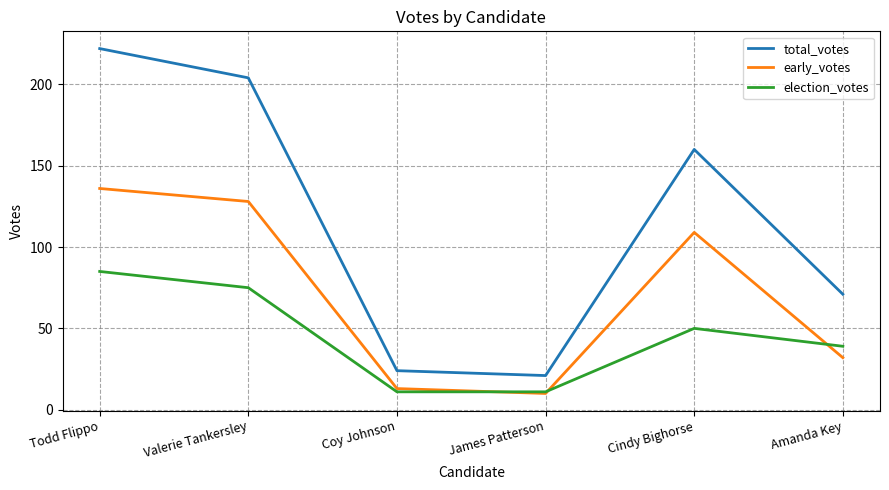

Reading left to right, what are all the values shown in this chart?

total_votes: Todd Flippo=222	Valerie Tankersley=204	Coy Johnson=24	James Patterson=21	Cindy Bighorse=160	Amanda Key=71
early_votes: Todd Flippo=136	Valerie Tankersley=128	Coy Johnson=13	James Patterson=10	Cindy Bighorse=109	Amanda Key=32
election_votes: Todd Flippo=85	Valerie Tankersley=75	Coy Johnson=11	James Patterson=11	Cindy Bighorse=50	Amanda Key=39